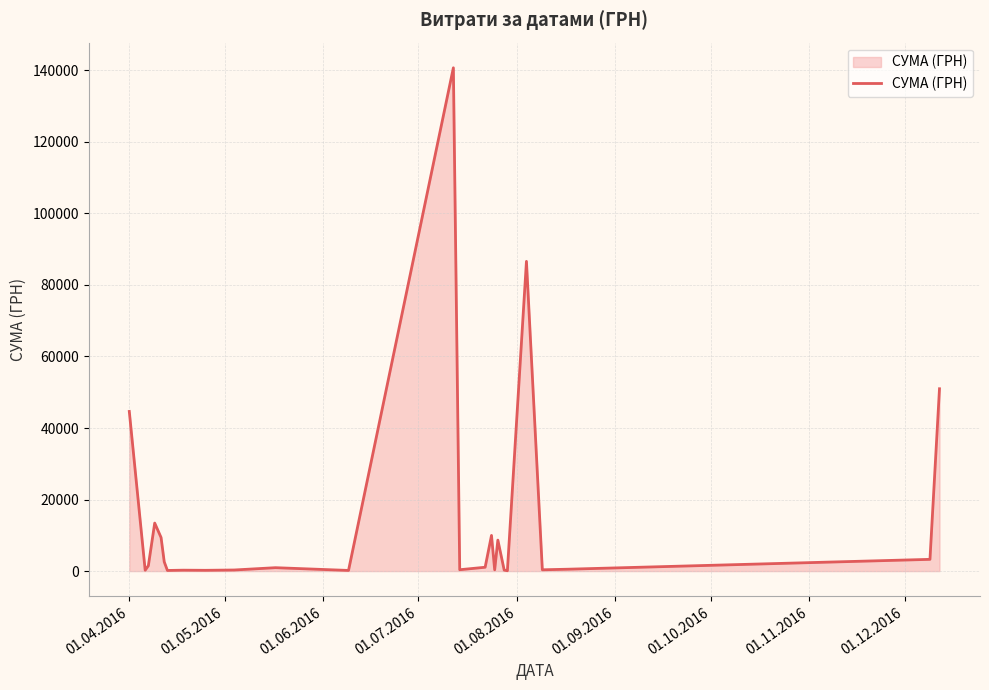

What is the greatest value displayed?

140706.2